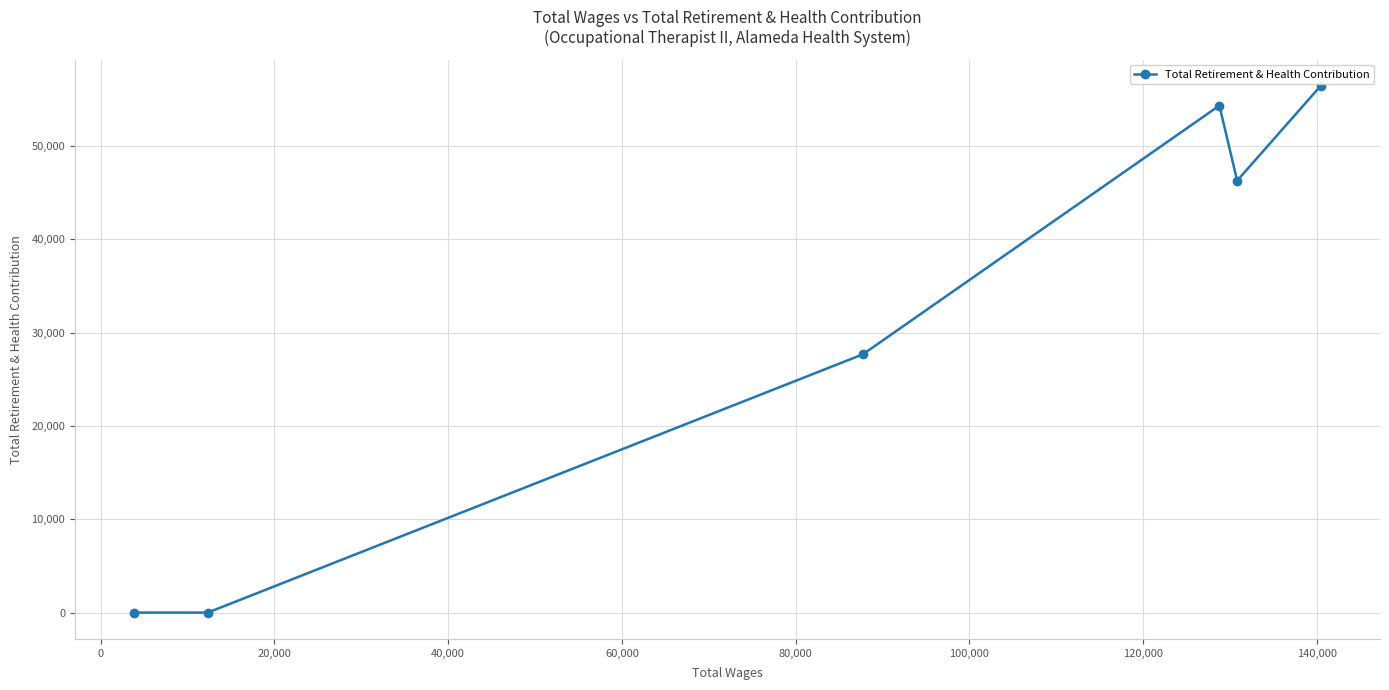

Reading left to right, list all the values displayed in this chart.

0	0	27667	54318	46270	56427